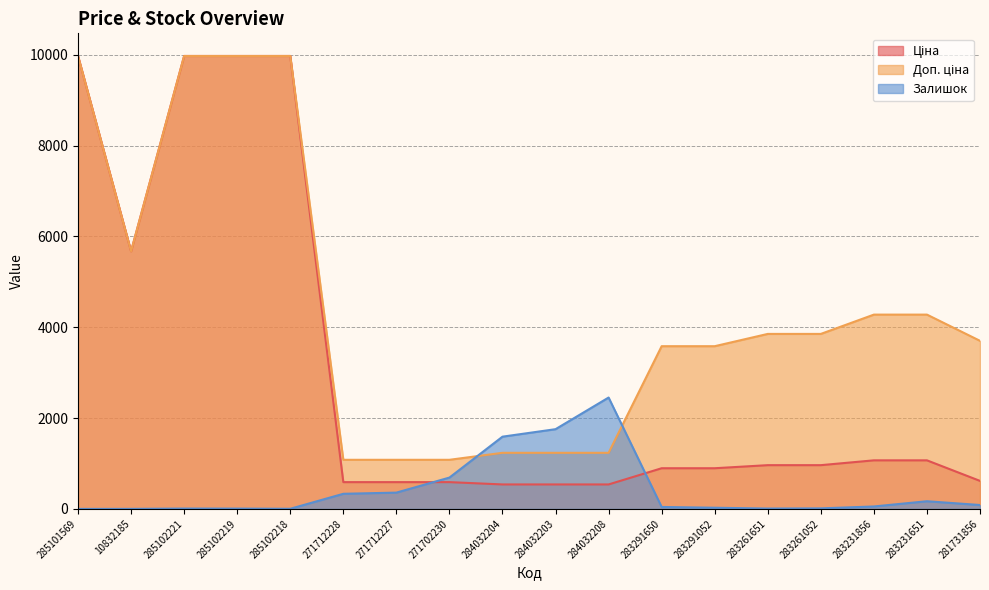

True or false: Залишок has a value of 26.0 at 283291052.

True